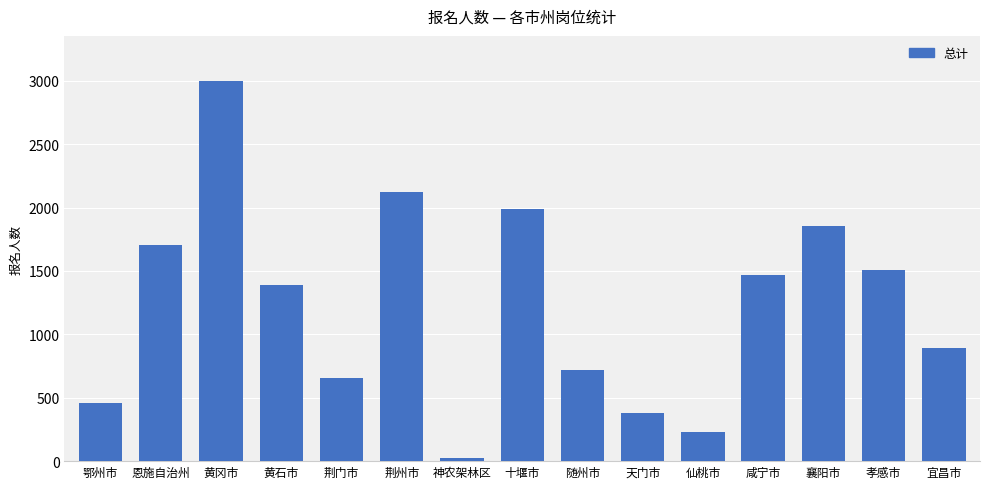

True or false: the data shows 1504 at 孝感市.

True